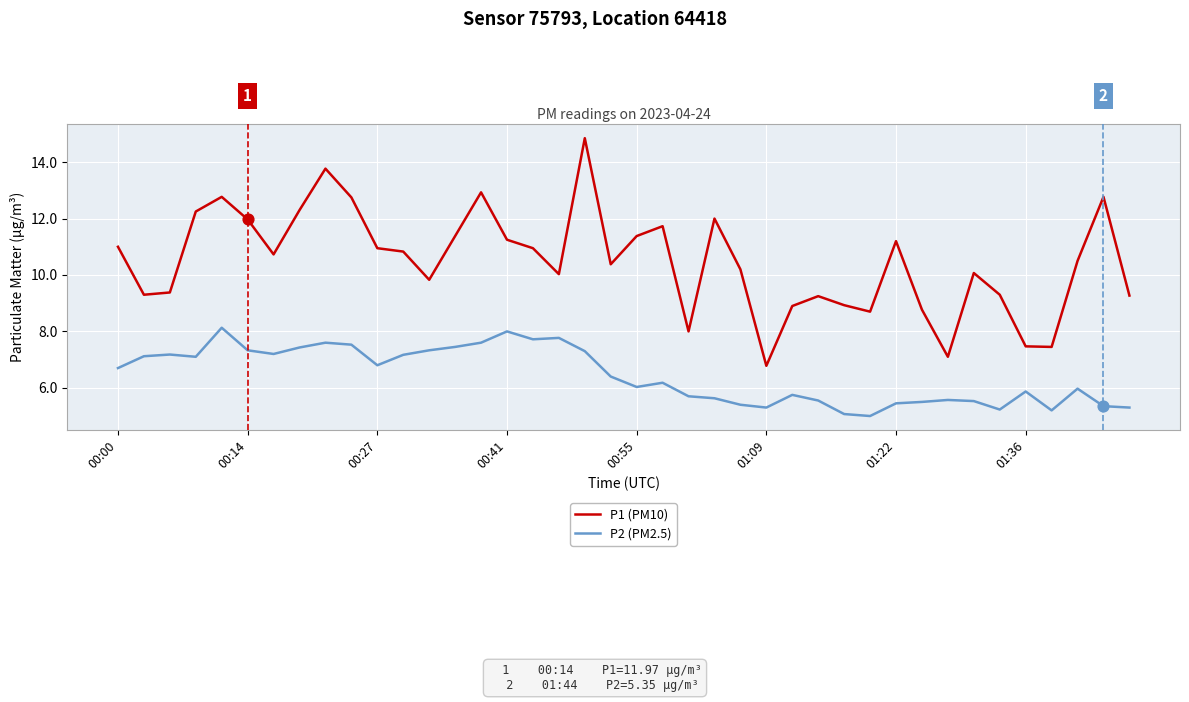

Which series has the largest total across all categories?

P1 (PM10)